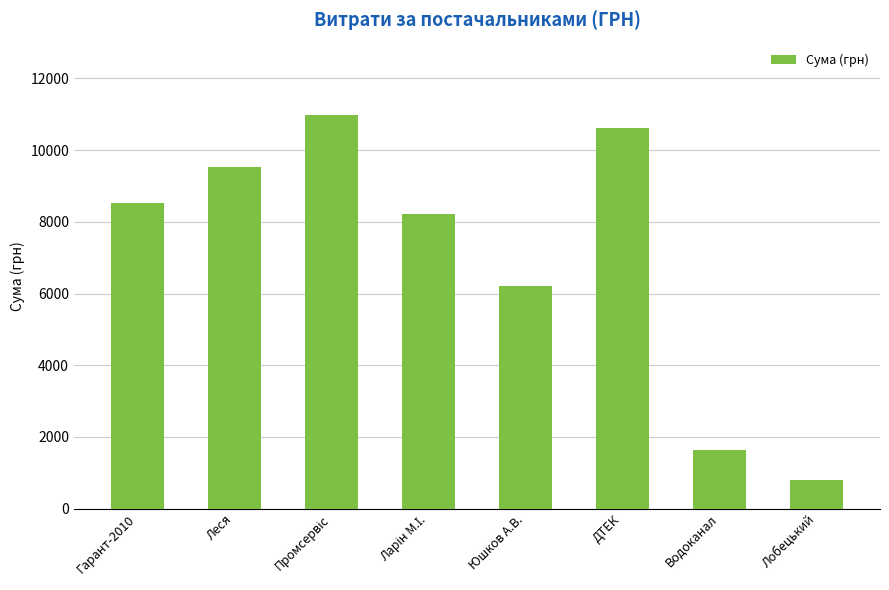

What is the approximate value at Лобецький?

799.3